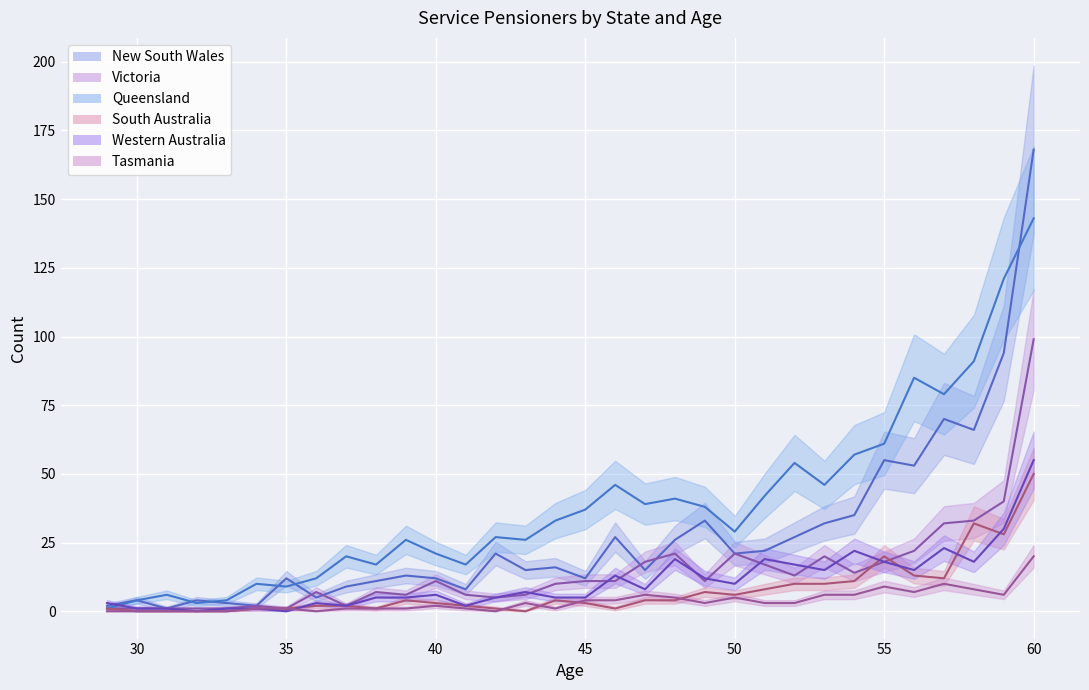

What is the value of the Queensland point at the 12th from the left?

21